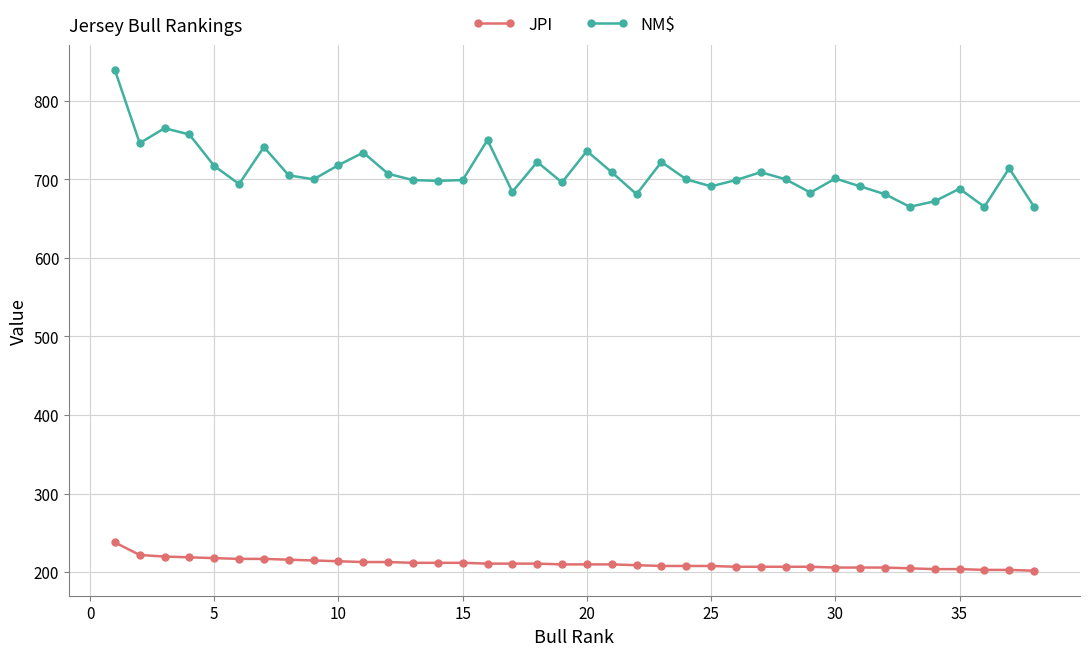

List the series in order of their overall mean, lowest first.

JPI, NM$